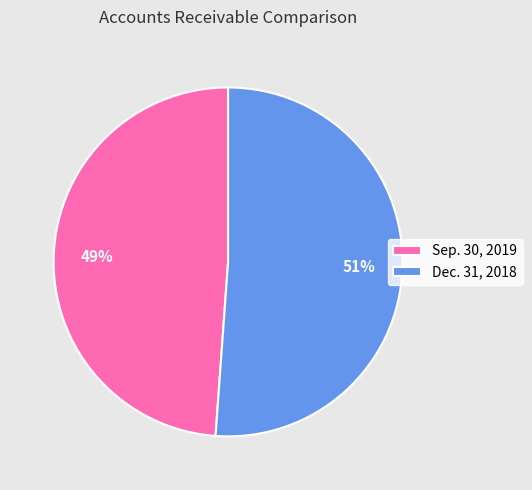

What is the ratio of the value at Dec. 31, 2018 to the value at Sep. 30, 2019?

1.0